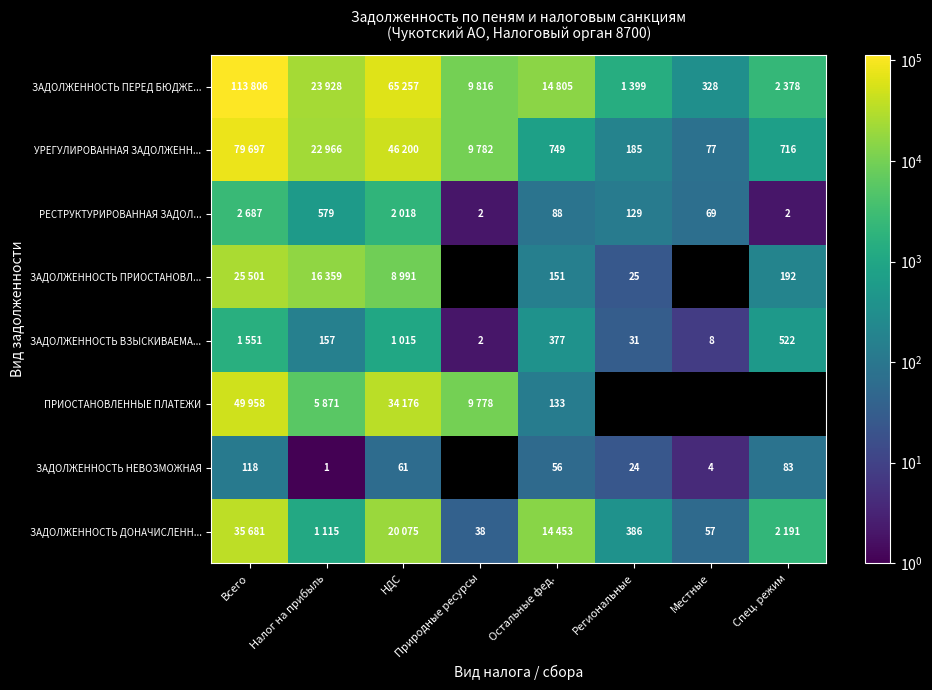

What is the sum of the ЗАДОЛЖЕННОСТЬ НЕВОЗМОЖНАЯ values at Налог на прибыль and Всего?

119